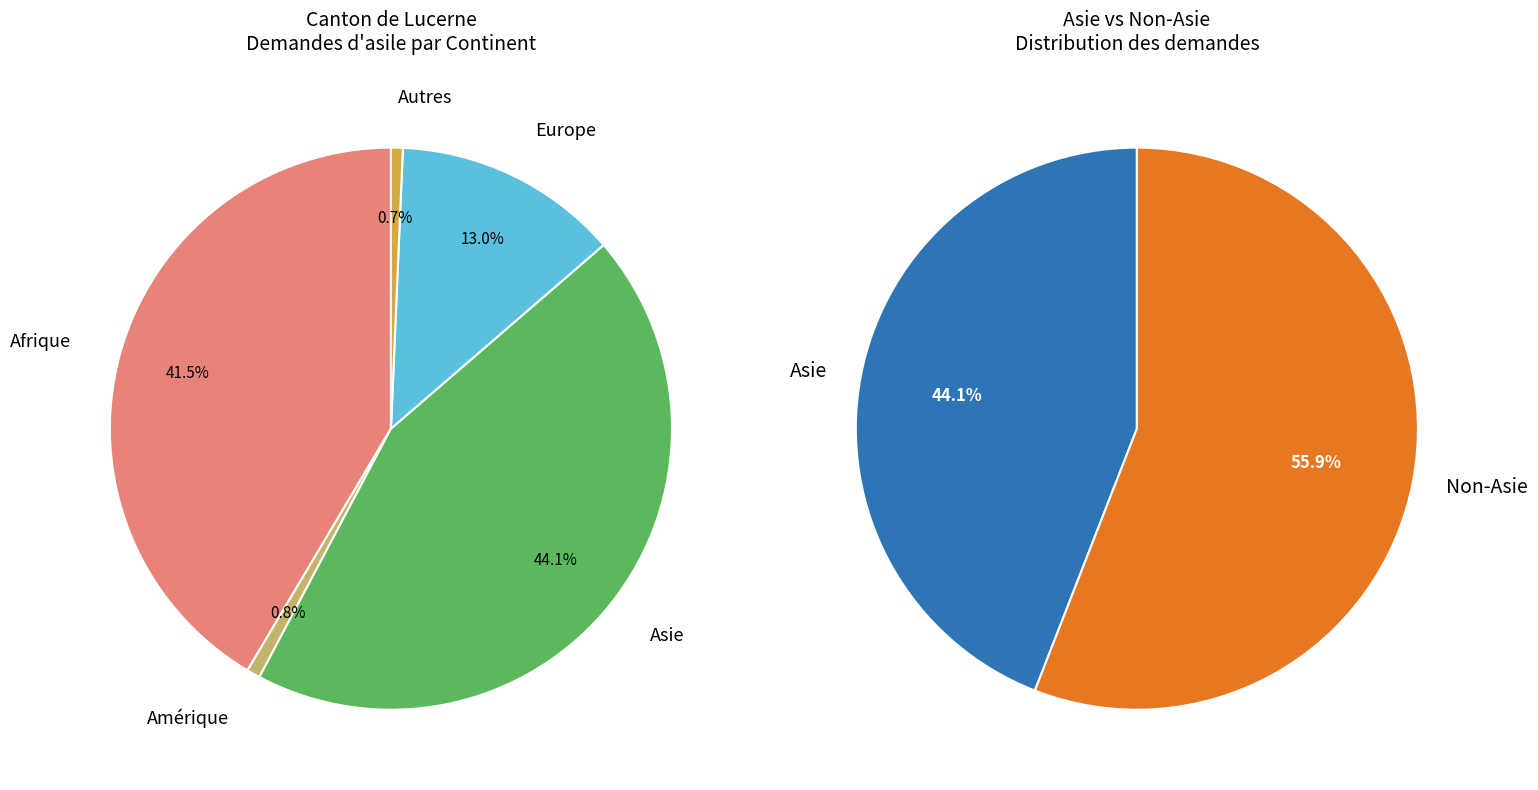

Count the number of slices in the pie.

5